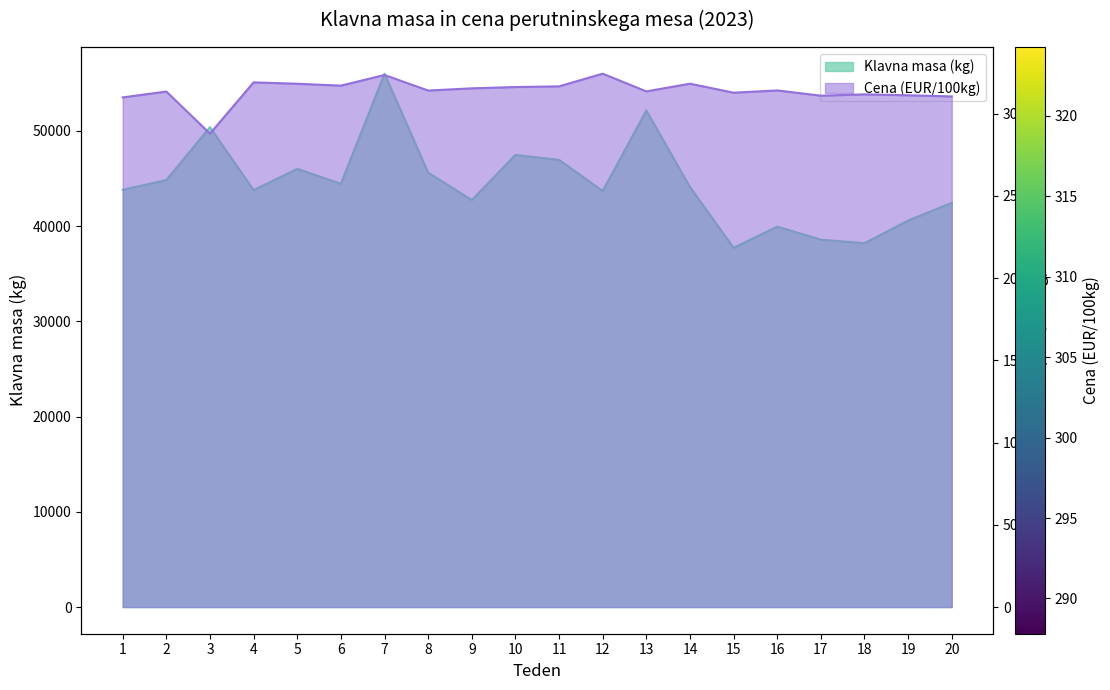

At which label does Cena (EUR/100kg) first exceed 314?

4